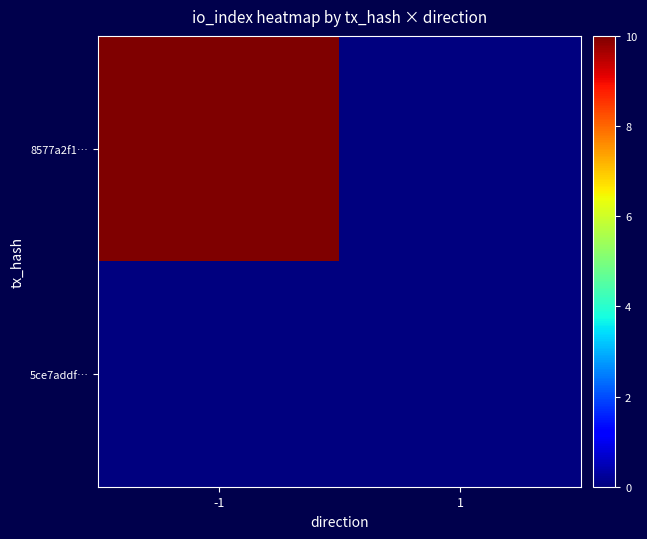

List the series in order of their peak value, lowest first.

5ce7addf…, 8577a2f1…